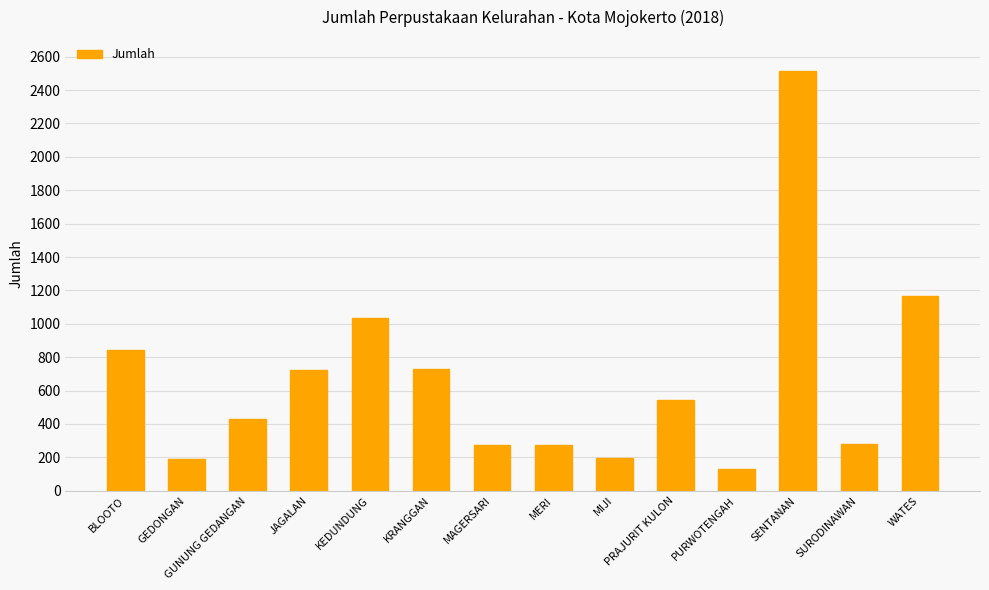

Does the chart contain any negative values?

No